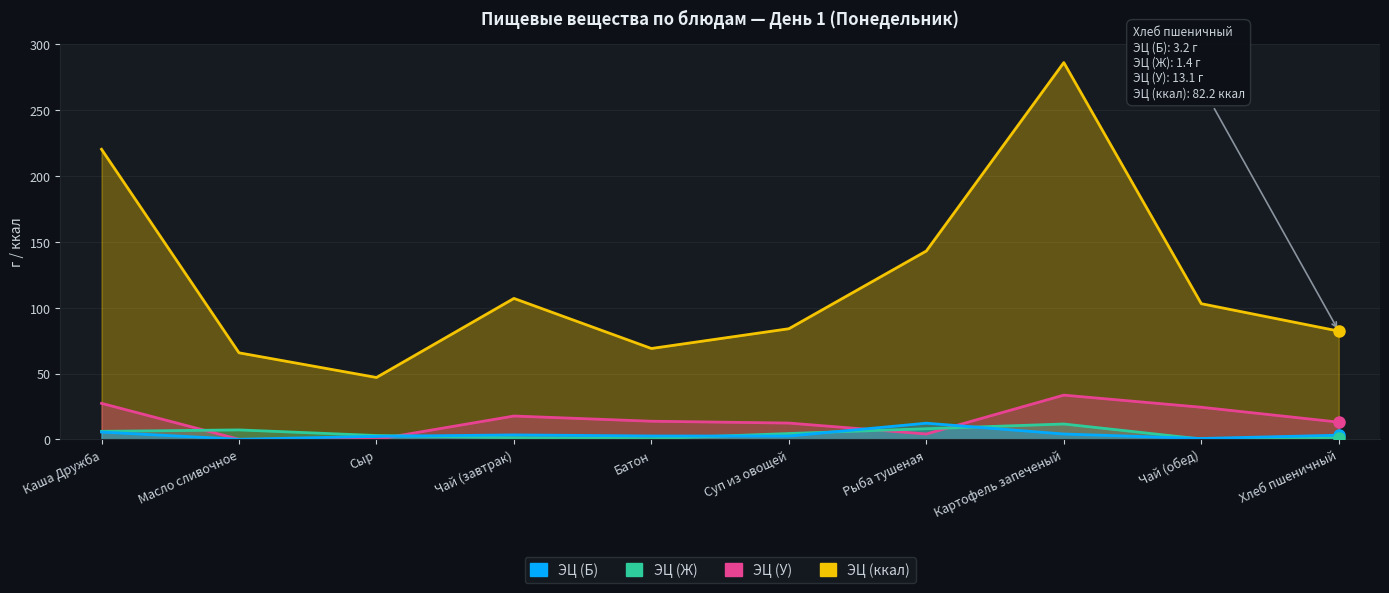

Is the value of ЭЦ (Б) at Батон greater than the value of ЭЦ (Ж) at Картофель запеченый?

No